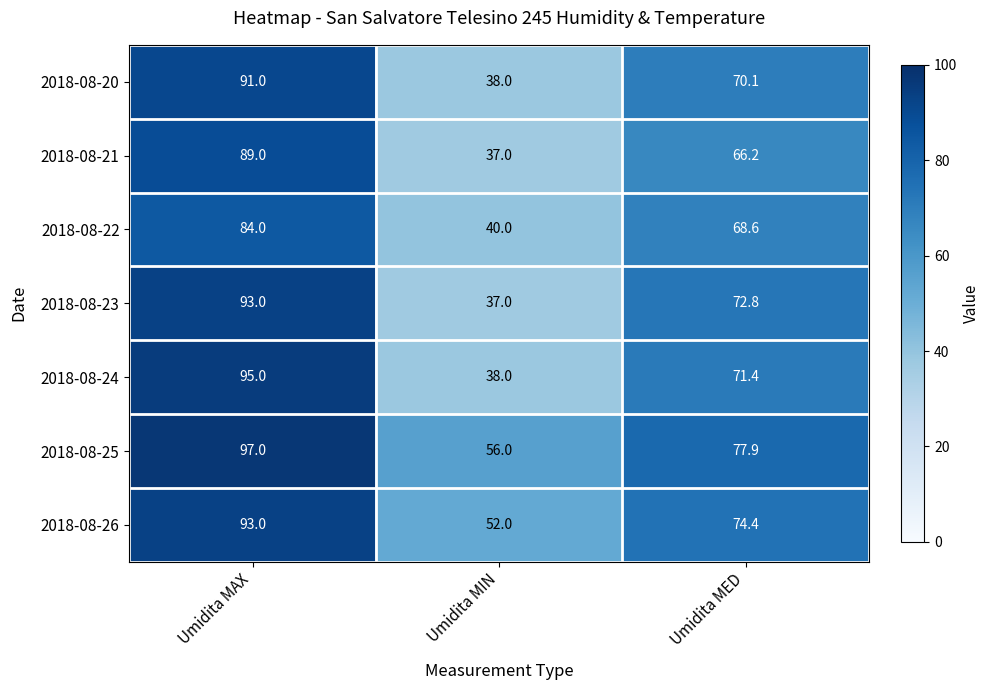

How many 2018-08-23 values are between 37 and 93?

3